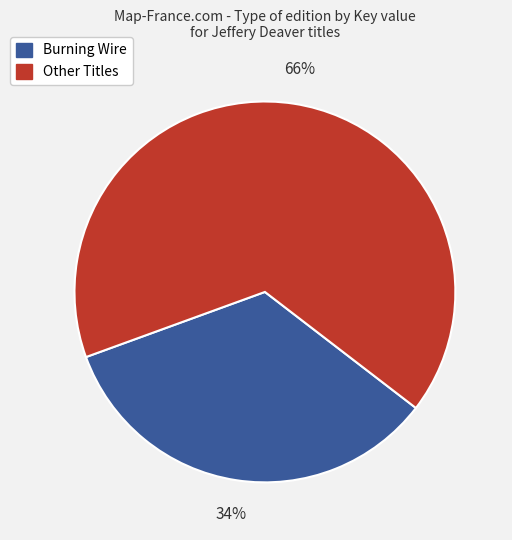

To the nearest percent, what is the average slice percentage?

50%